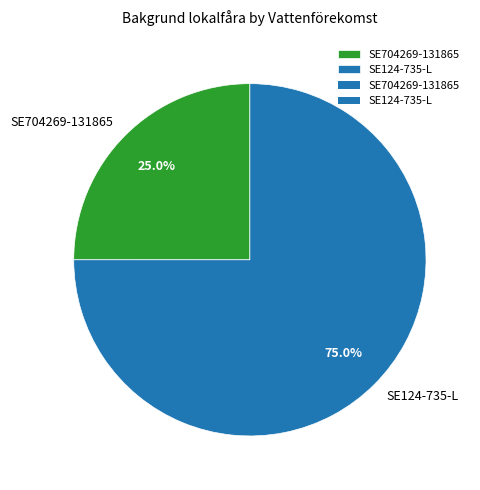

To the nearest percent, what percentage of the pie is SE704269-131865?

25%